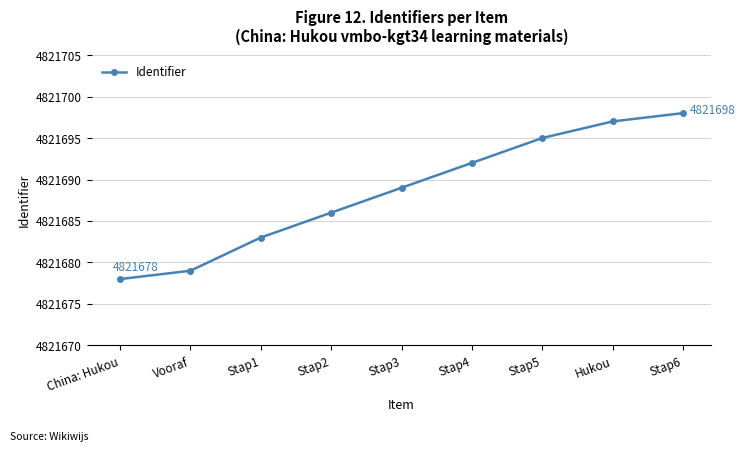

What is the difference between the values at Stap5 and Stap6?

3